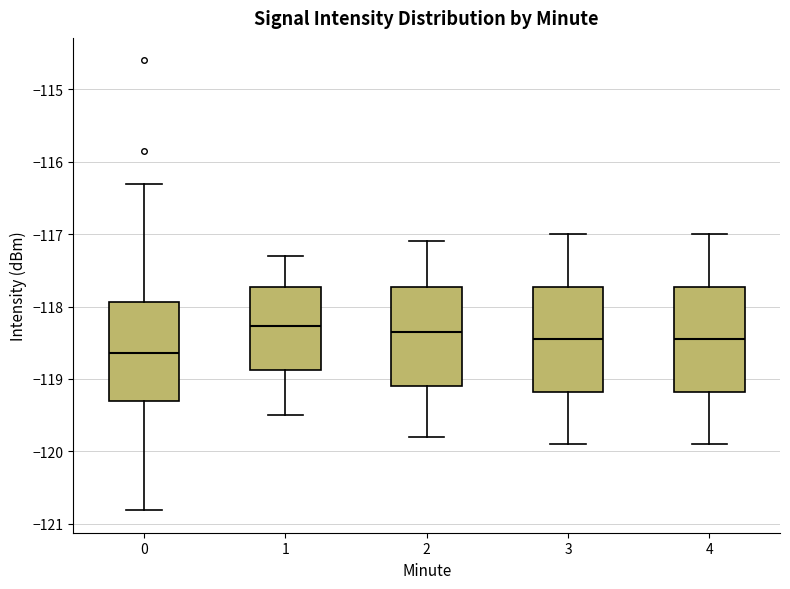

Reading left to right, transcribe this box plot: for each box, give where its median line is, the range the box spans, and where its two whiskers end, as read against the y-axis. The values are not printed on the chart, so give them approximately, as read against the axis.

0: median -118.6, box -119.3 to -117.9, whiskers -120.8 to -116.3
1: median -118.3, box -118.9 to -117.7, whiskers -119.5 to -117.3
2: median -118.3, box -119.1 to -117.7, whiskers -119.8 to -117.1
3: median -118.4, box -119.2 to -117.7, whiskers -119.9 to -117.0
4: median -118.4, box -119.2 to -117.7, whiskers -119.9 to -117.0